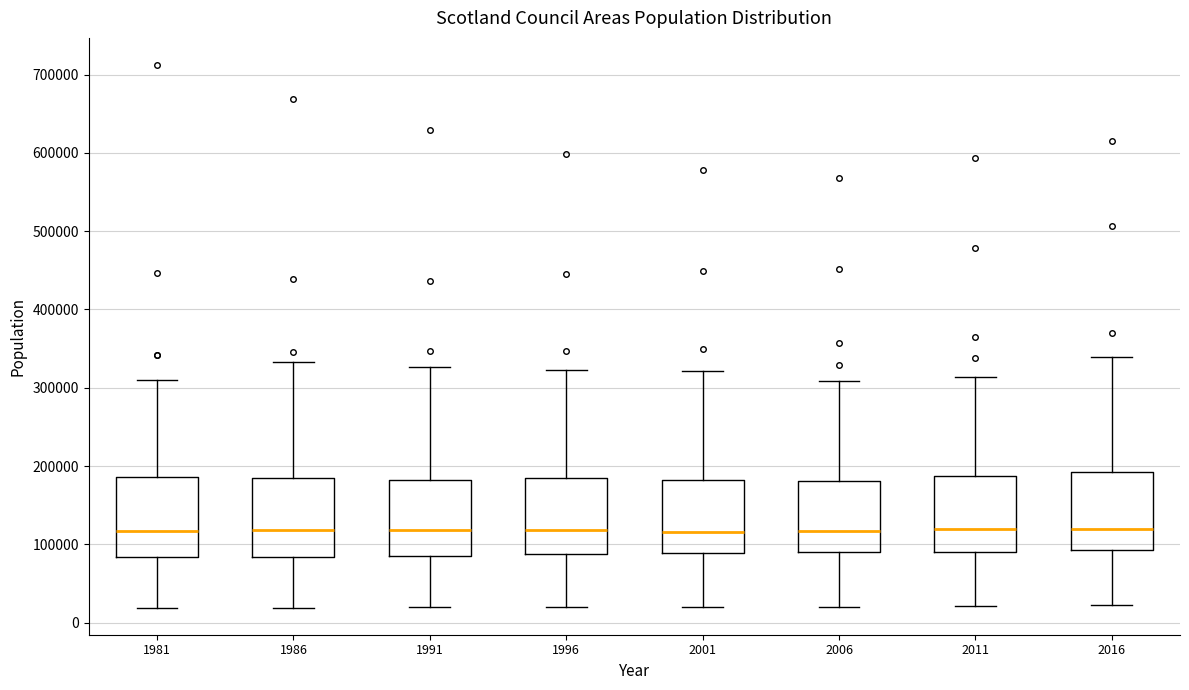

Where is the upper edge of the box at x = 2006 on the y-axis? The values are not printed on the chart, so give them approximately, as read against the axis.

180000